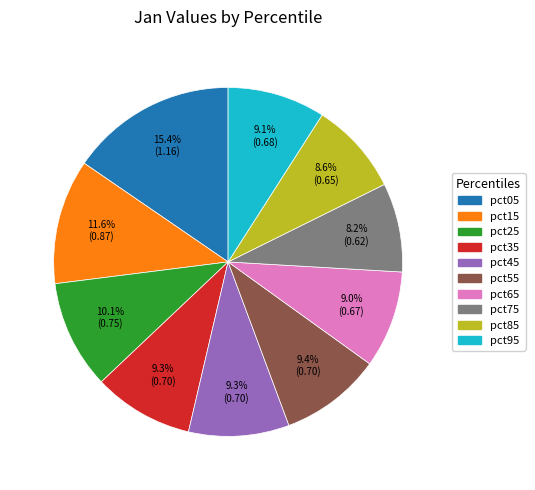

Is it true that pct85 is 9% of the pie?

True